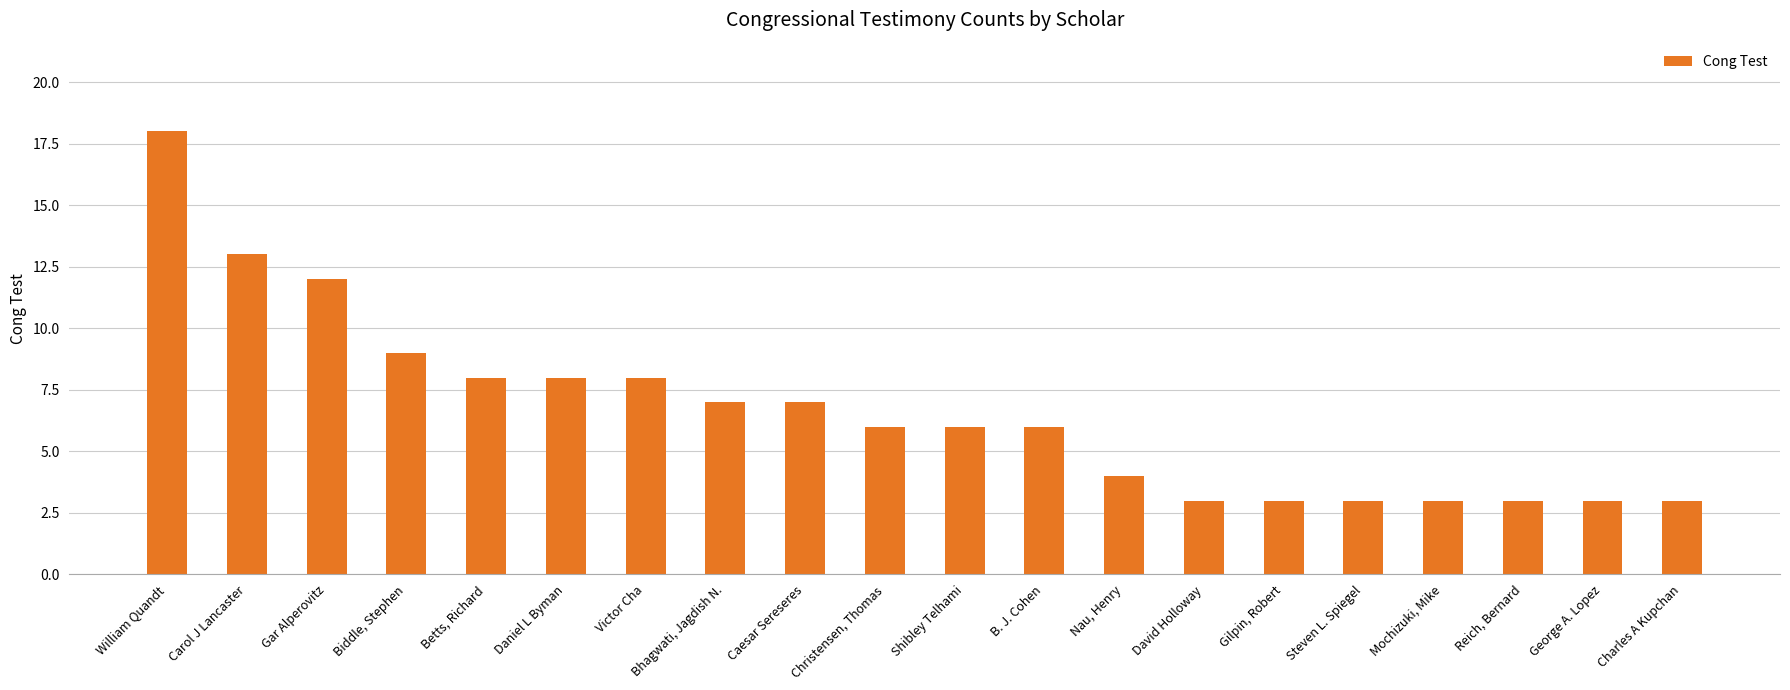

What is the sum of the values at Betts, Richard and Gar Alperovitz?

20